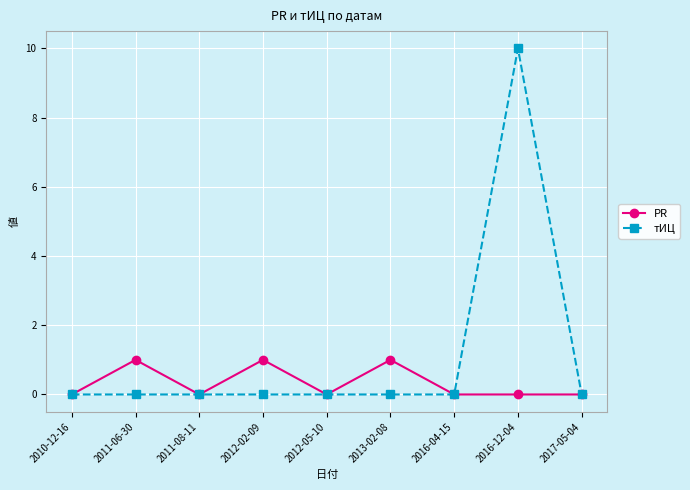

Where is the first local maximum for PR?

2011-06-30